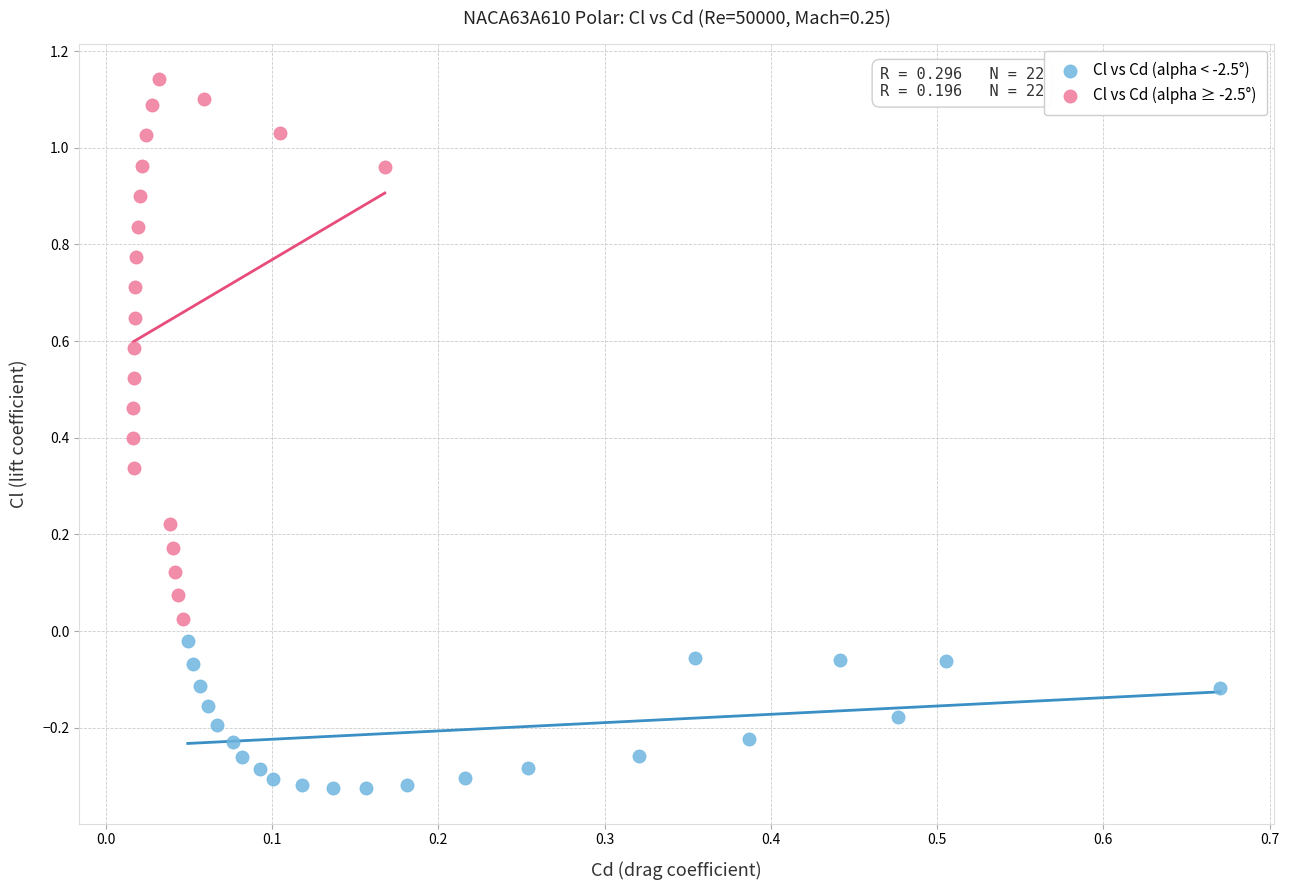

Which series reaches the minimum Y coordinate?

Cl vs Cd (alpha < -2.5°)